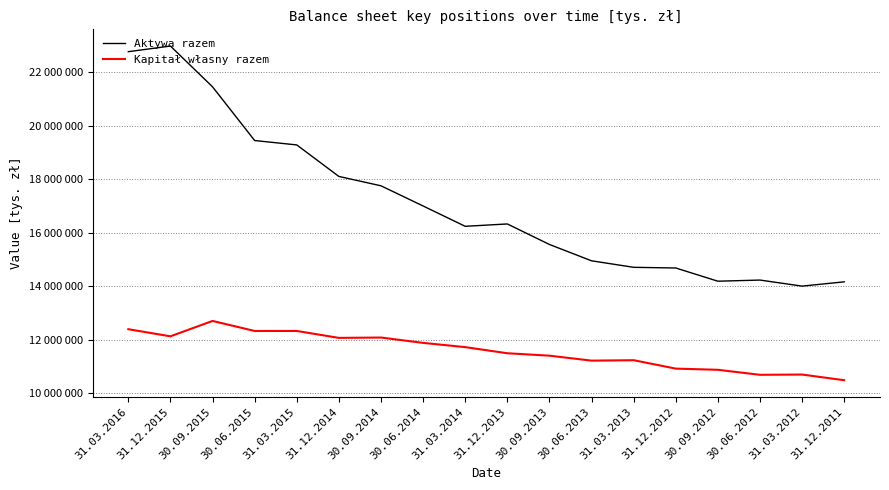

Is this an area chart (filled region under the line)?

No